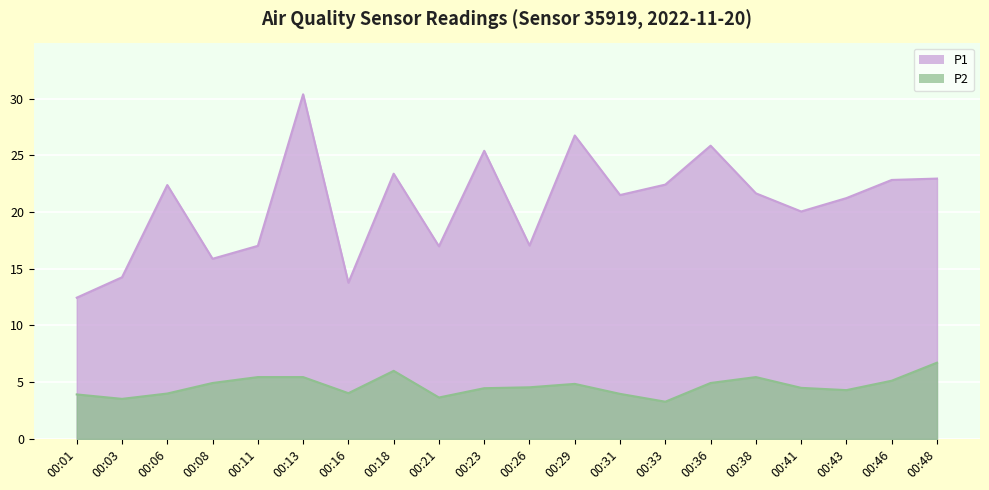

True or false: P2 has a value of 2.5 at 00:13.

False